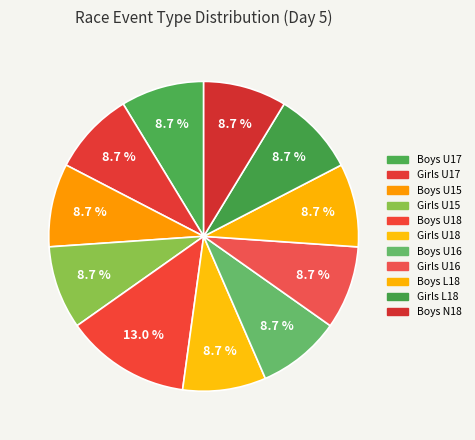

Does Boys L18 represent more than half of the total?

No